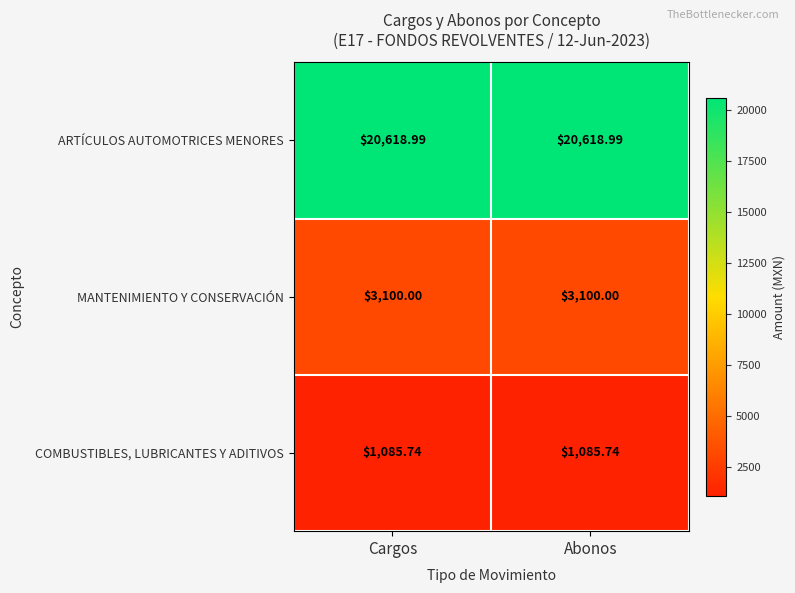

At Cargos, list the series in order from smallest to largest.

COMBUSTIBLES, LUBRICANTES Y ADITIVOS, MANTENIMIENTO Y CONSERVACIÓN, ARTÍCULOS AUTOMOTRICES MENORES